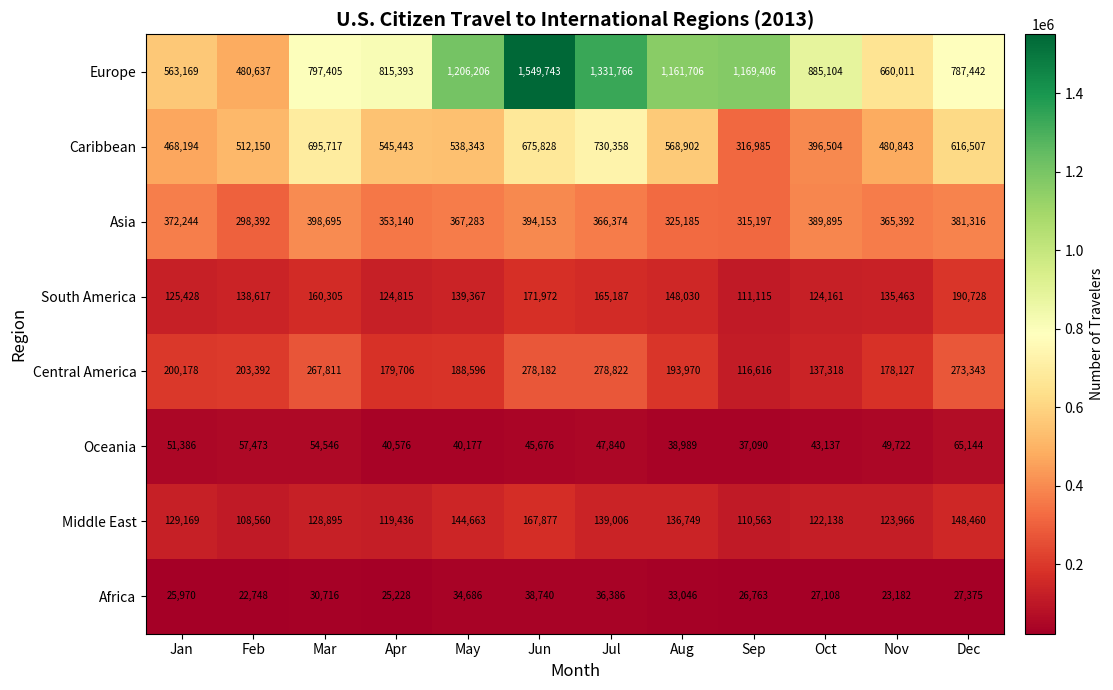

Which series has the widest spread of values?

Europe